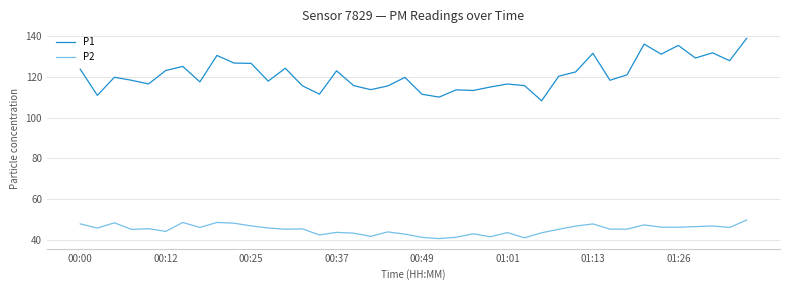

What is the difference between the maximum and minimum values in the P2 series?

9.1